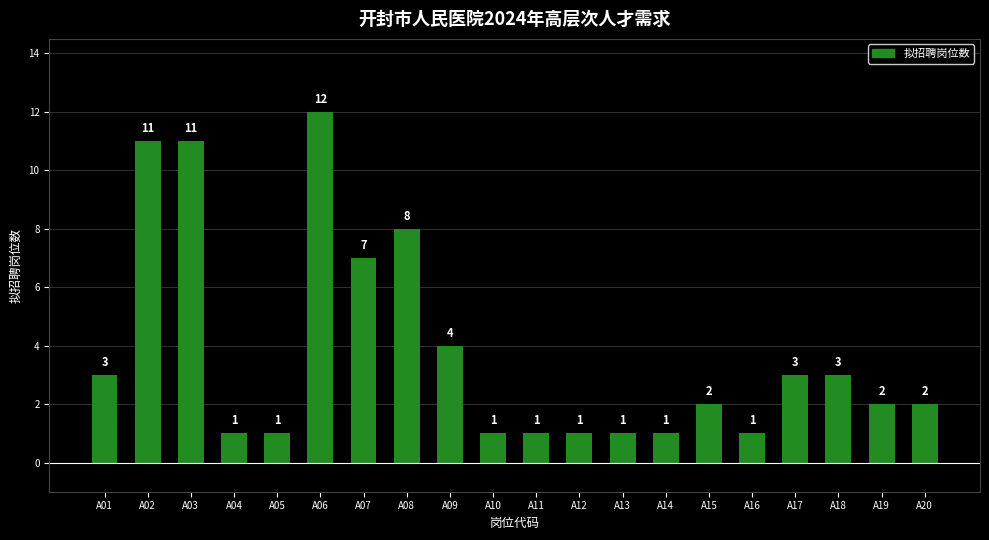

Reading right to left, what are all the values shown in this chart?

2	2	3	3	1	2	1	1	1	1	1	4	8	7	12	1	1	11	11	3